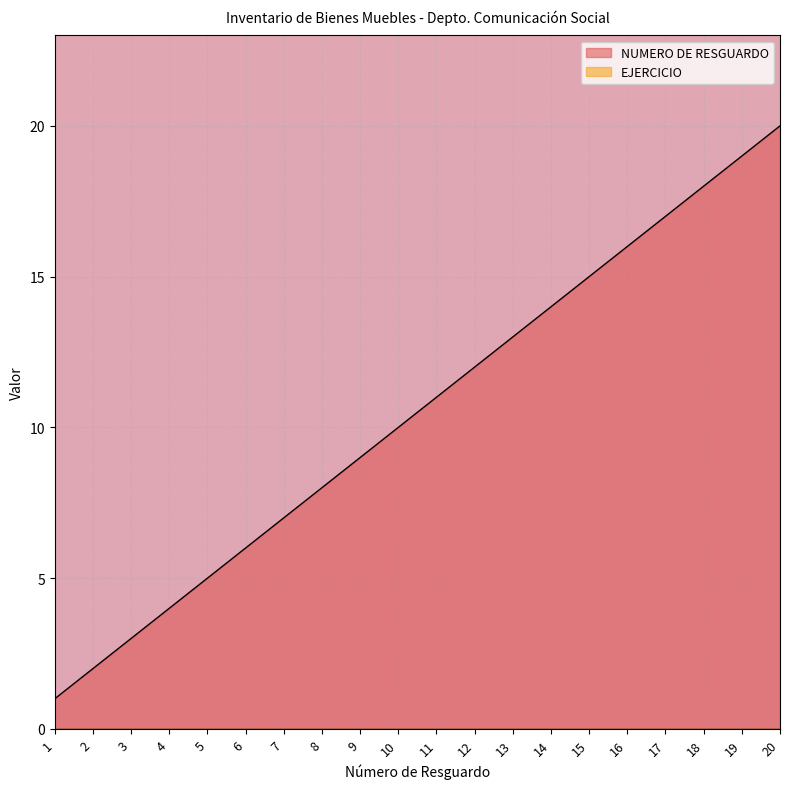

Which label corresponds to the smallest value in the chart?

1